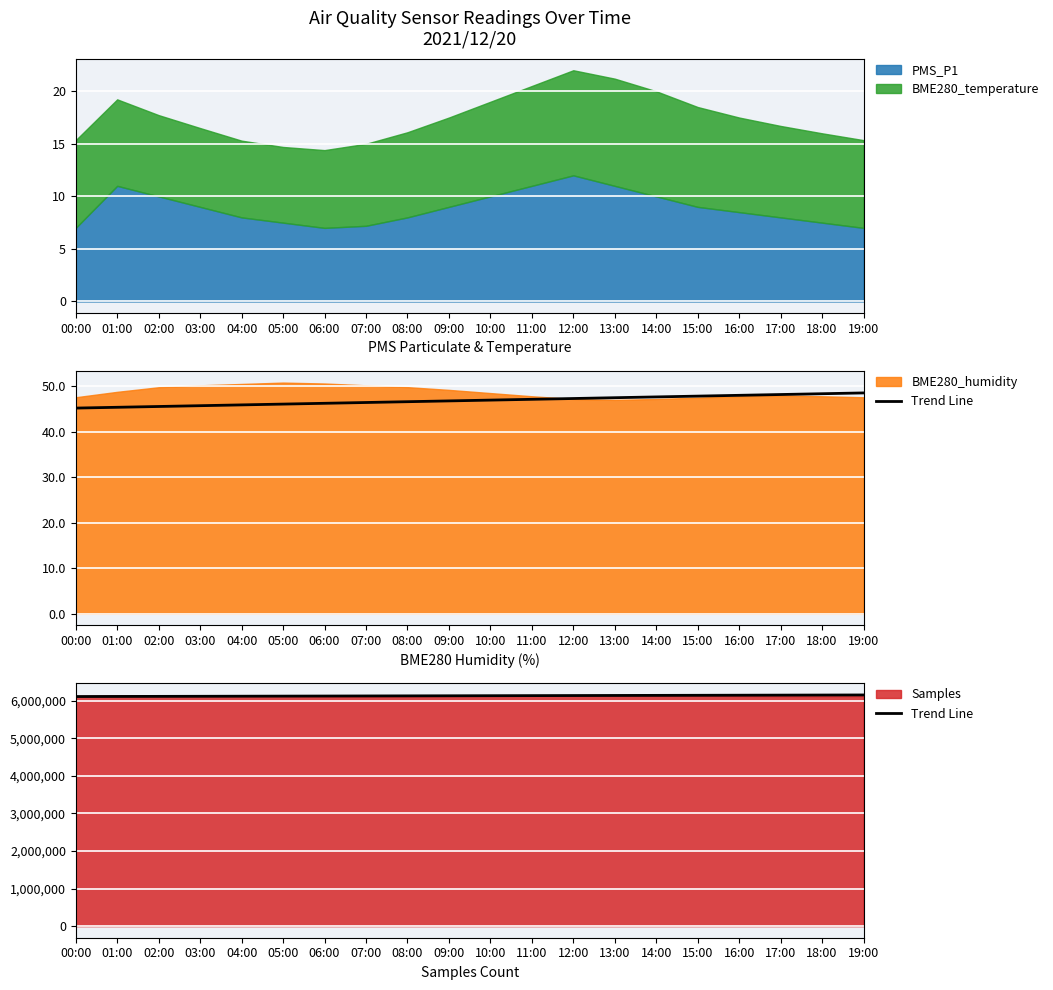

What is the label of the 10th point from the right?

10:00